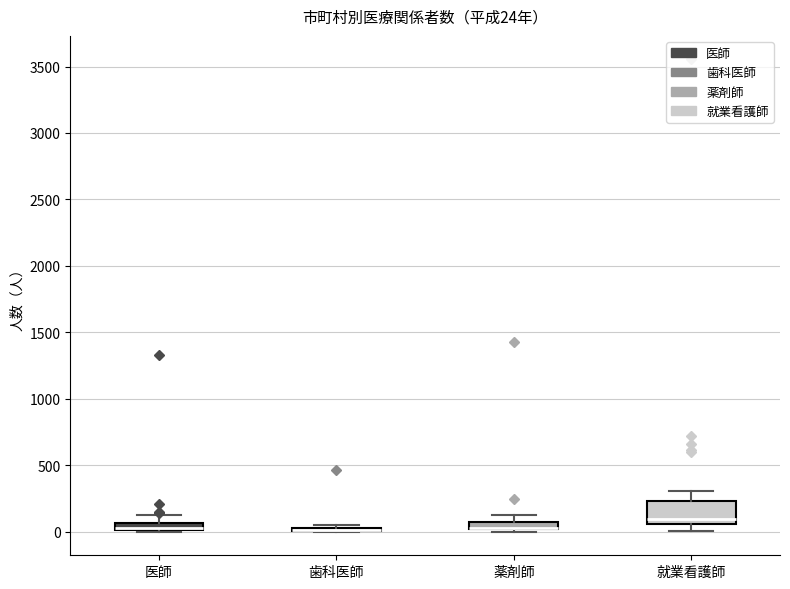

Which box is the tallest, from its lower edge to its upper edge?

就業看護師